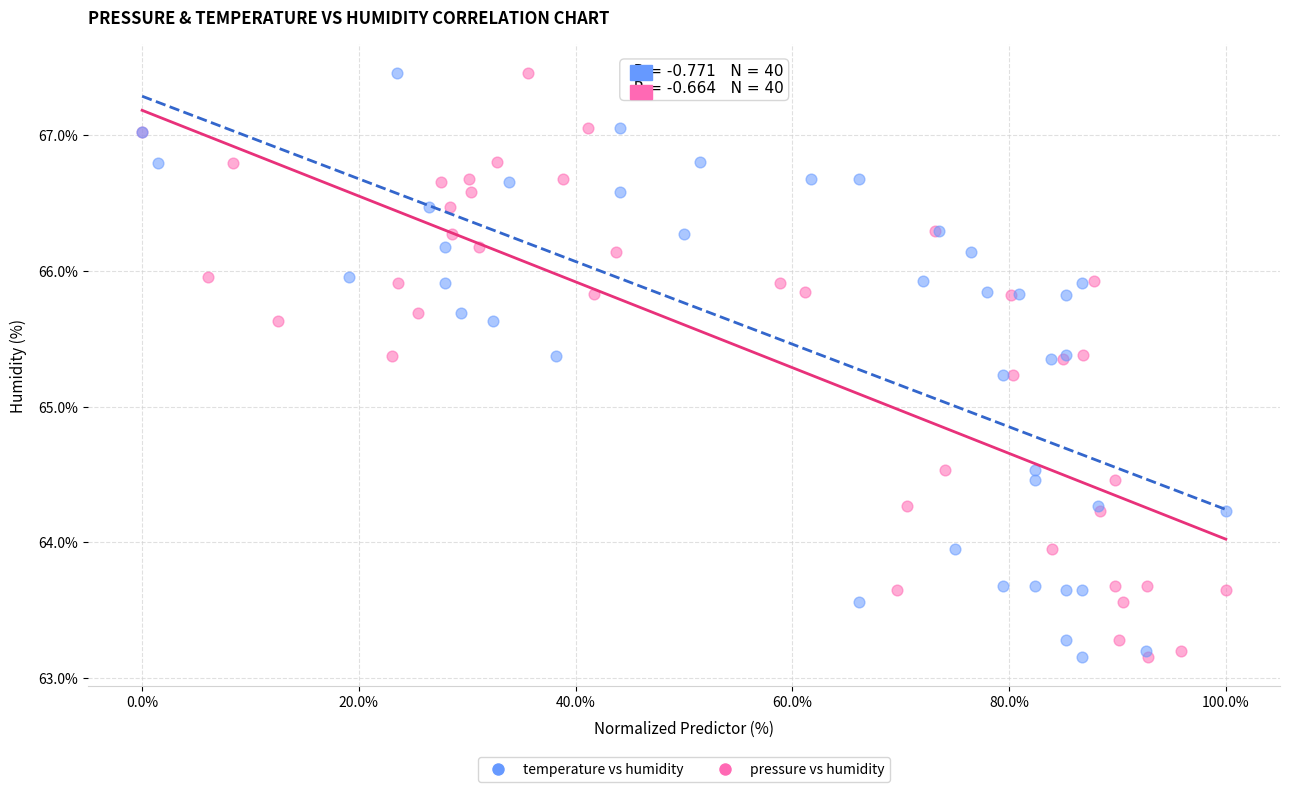

What are all the series names shown in the legend?

temperature vs humidity, pressure vs humidity